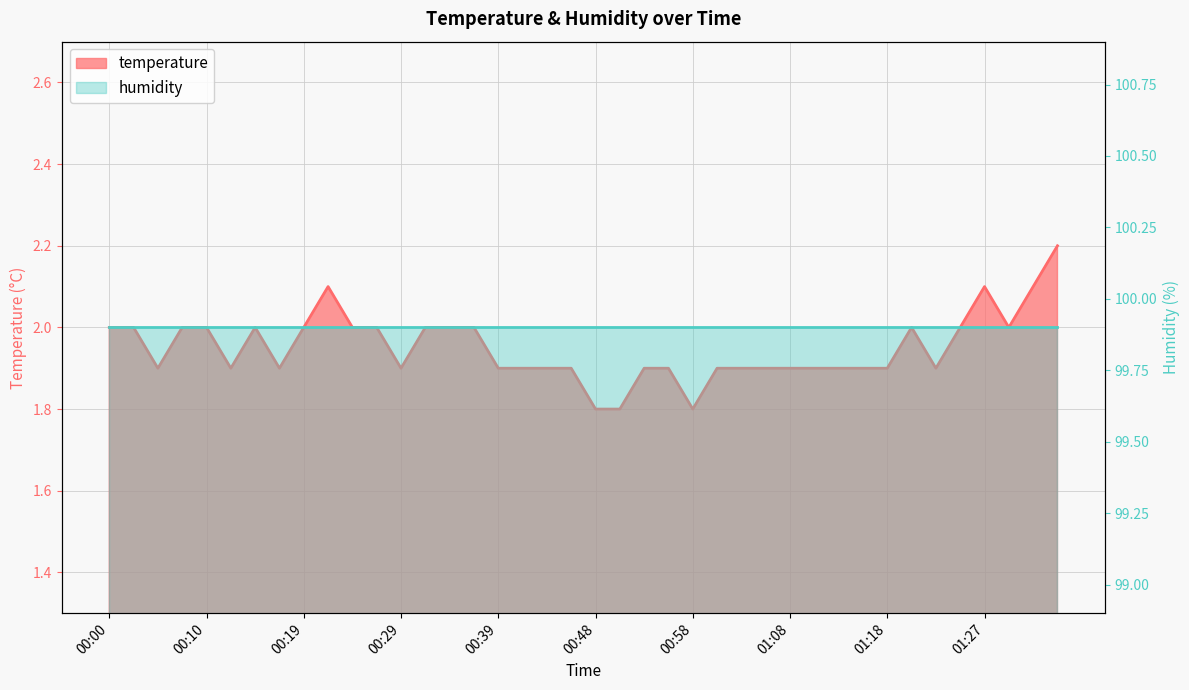

What is the value of the 37th point from the left?

2.1